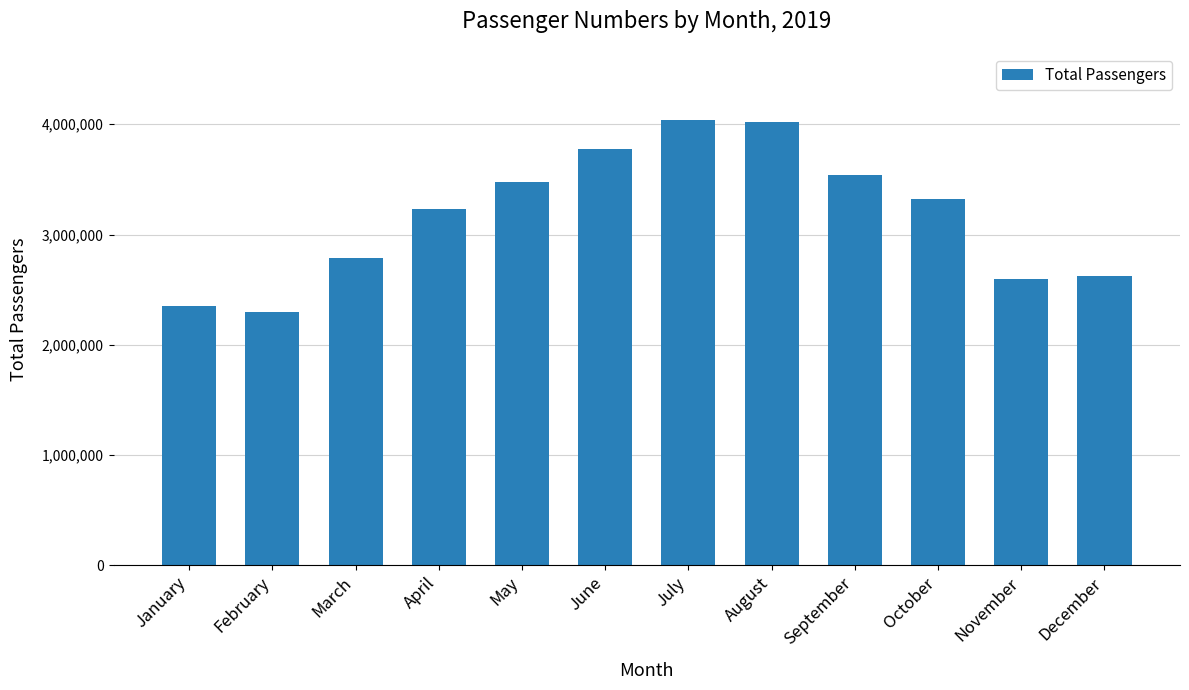

Reading left to right, what are all the values shown in this chart?

January=2353991	February=2293991	March=2787691	April=3232744	May=3473559	June=3773220	July=4040594	August=4018066	September=3538610	October=3323186	November=2596441	December=2621325